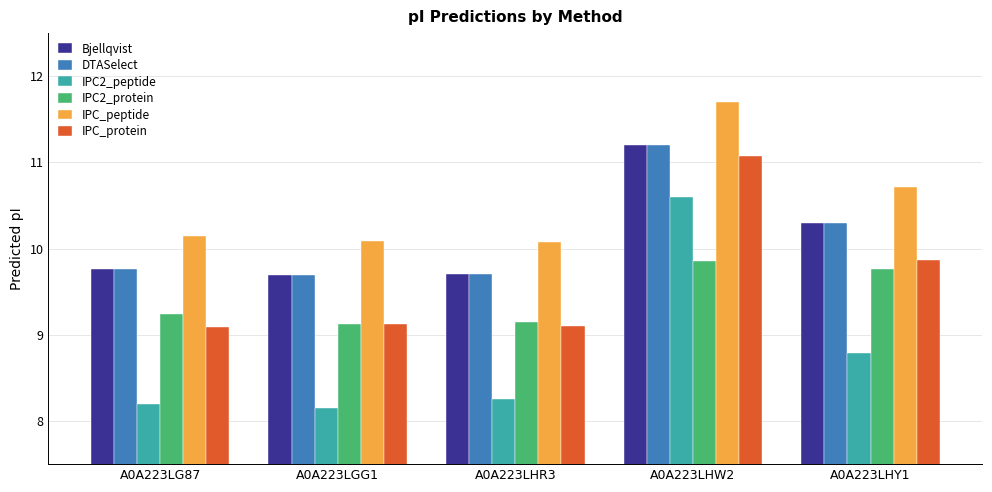

The IPC_peptide series shows 15.0 at A0A223LGG1. True or false?

False